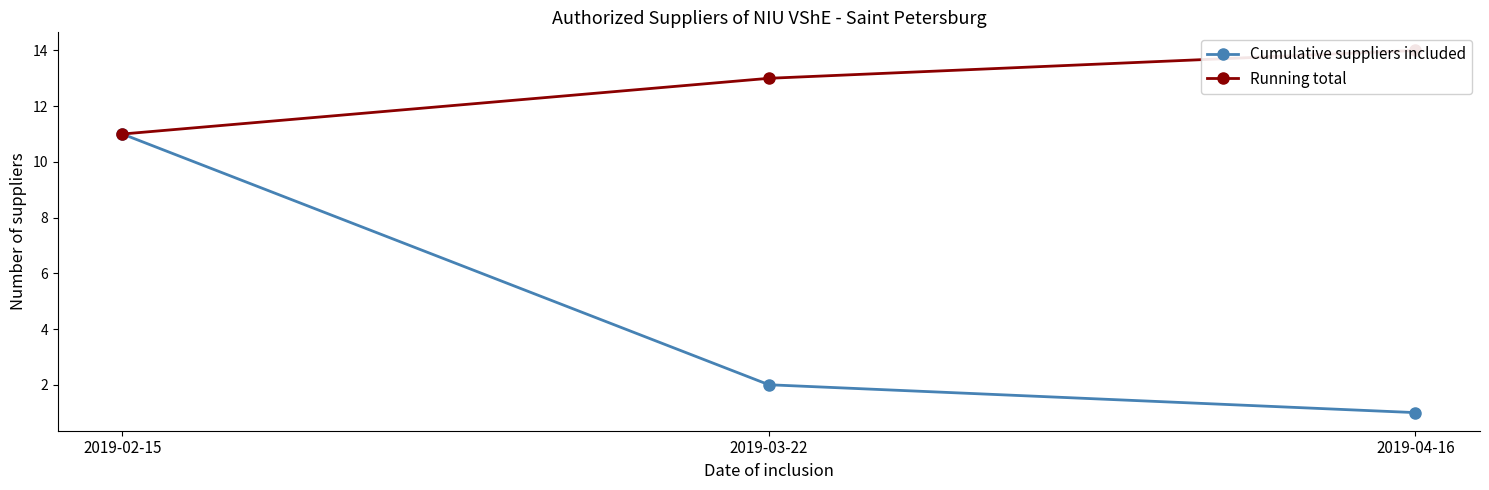

What is the value of the Cumulative suppliers included point at the 1st from the left?

11